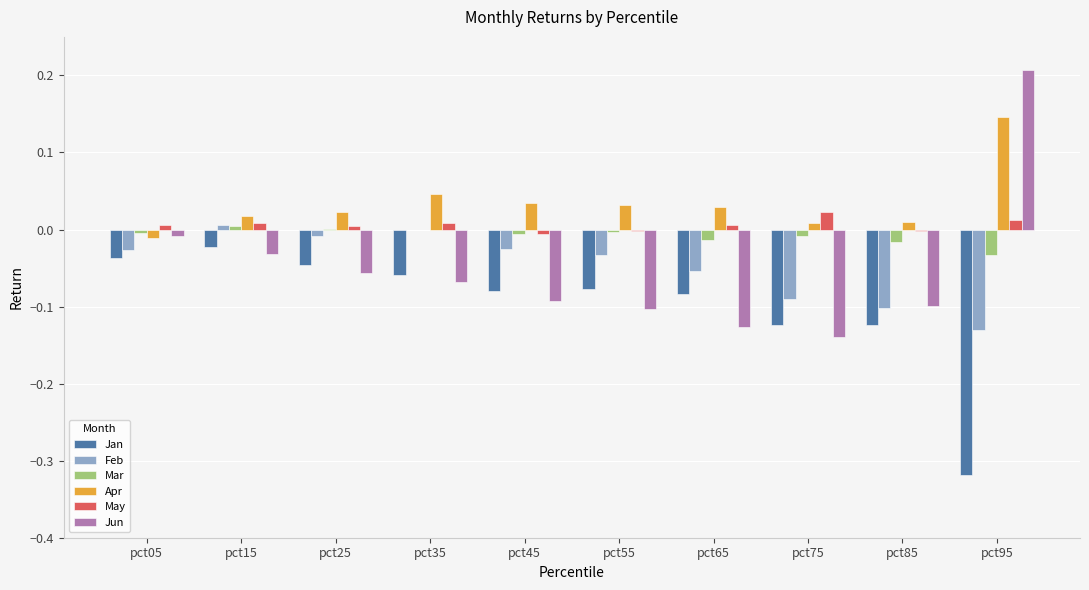

Which series has the largest total across all categories?

Apr